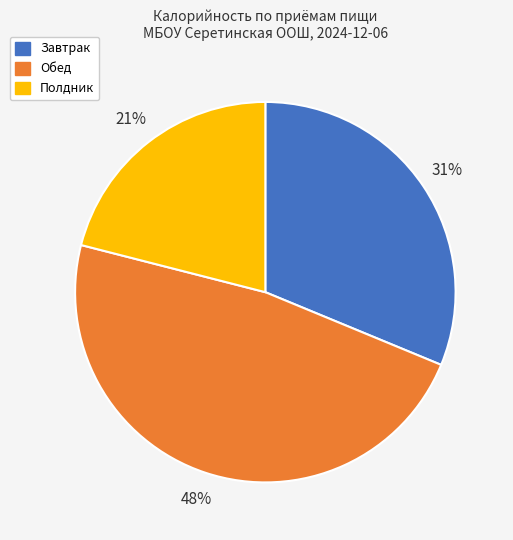

To the nearest percent, what is the difference between the largest and smallest slice percentages?

27%